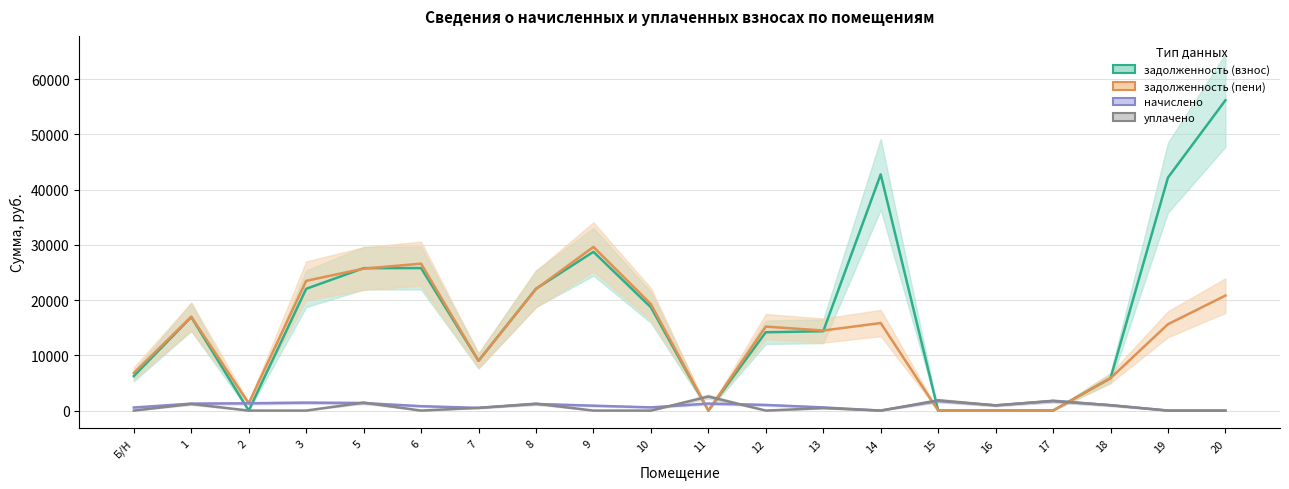

The value of начислено at 7 is 486.1. True or false?

True